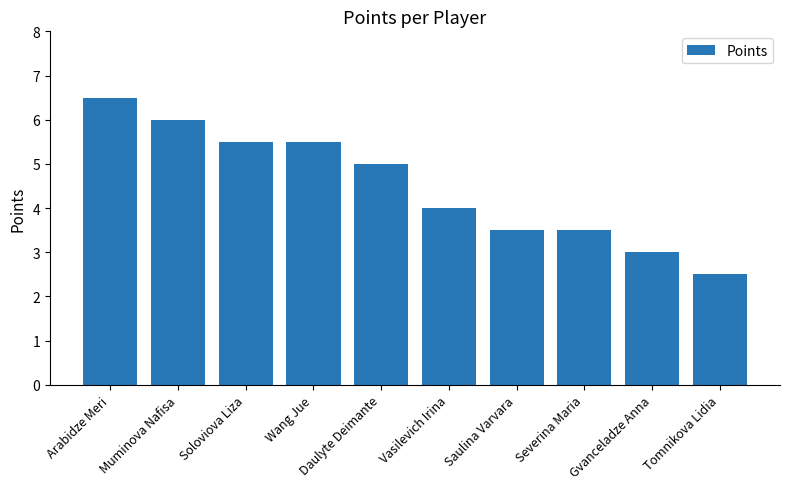

Is it true that the value at Daulyte Deimante is 5.0?

True